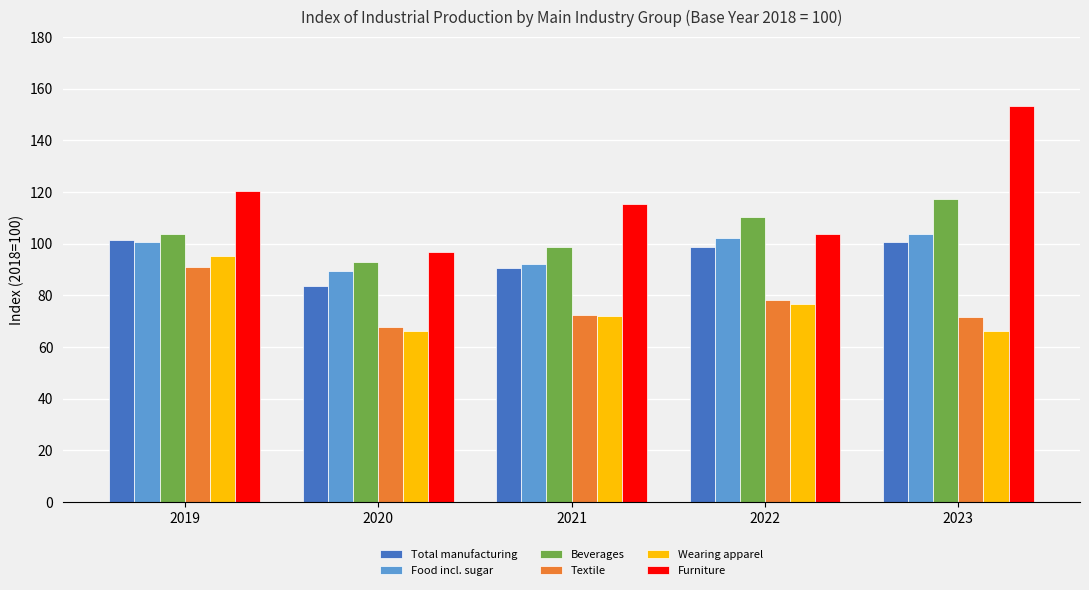

What is the difference between the highest and lowest values at 2019?

29.4